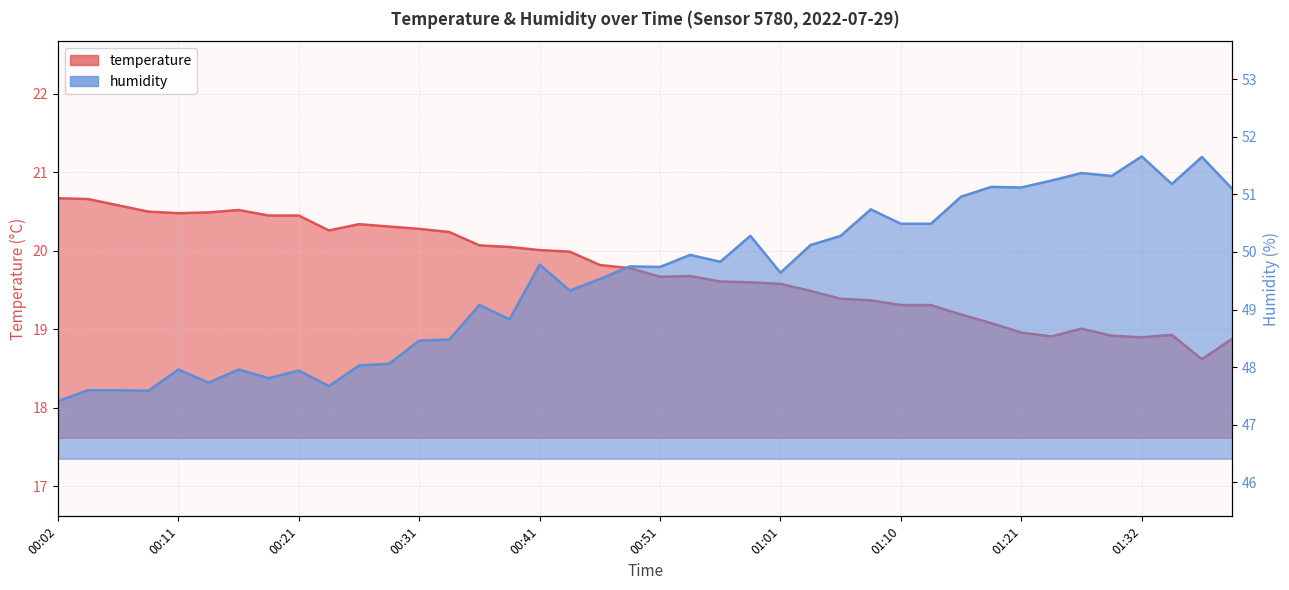

True or false: temperature has more than 1 points higher than both neighbors.

True